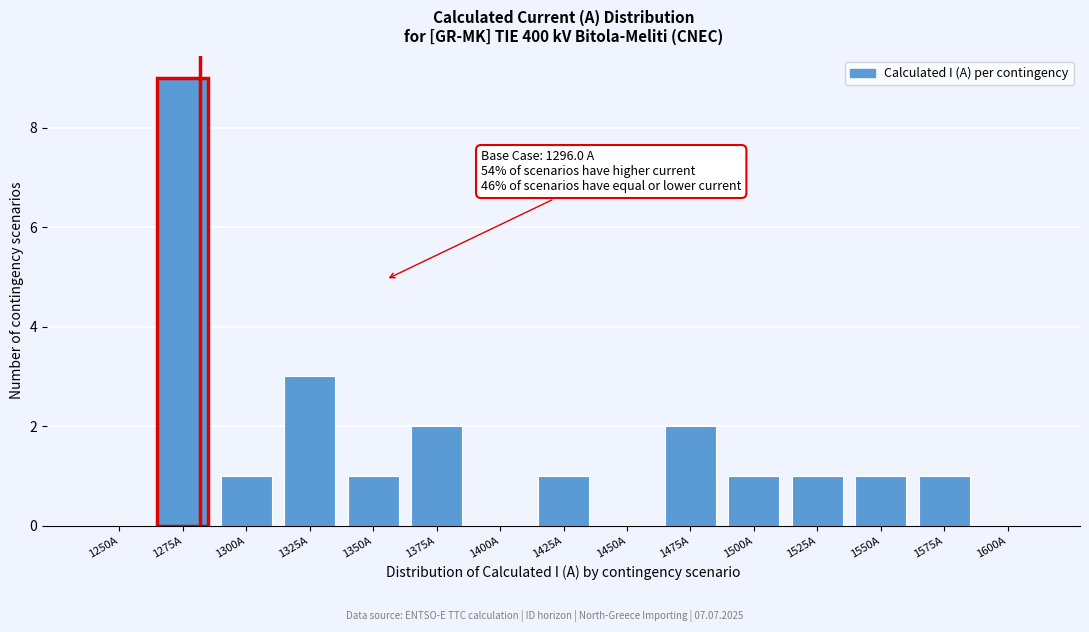

Reading left to right, extract all data points from this chart.

1250A=0	1275A=9	1300A=1	1325A=3	1350A=1	1375A=2	1400A=0	1425A=1	1450A=0	1475A=2	1500A=1	1525A=1	1550A=1	1575A=1	1600A=0